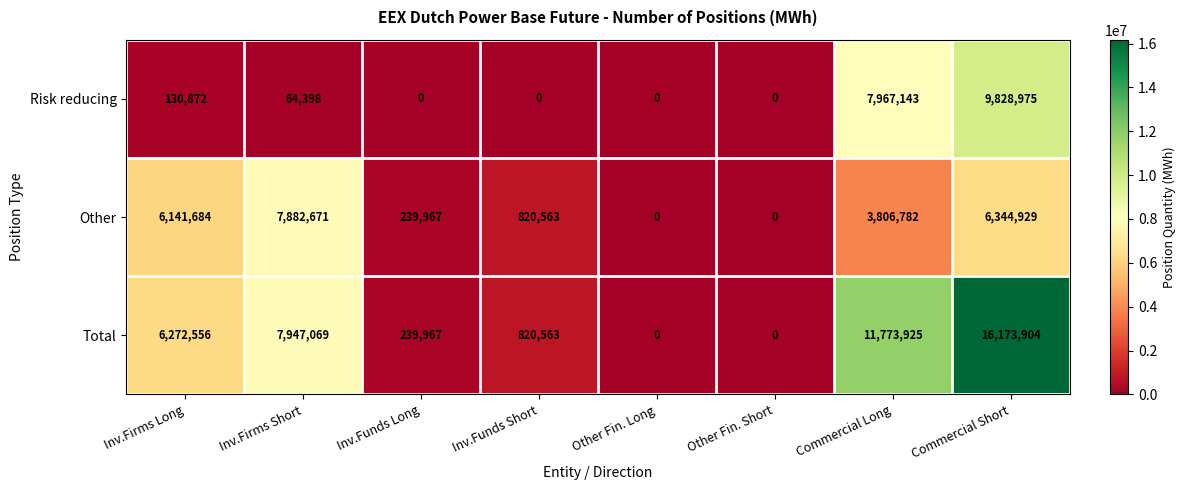

Reading left to right, extract all data points from this chart.

Risk reducing: 130872	64398	0	0	0	0	7967143	9828975
Other: 6141684	7882671	239967	820563	0	0	3806782	6344929
Total: 6272556	7947069	239967	820563	0	0	11773925	16173904